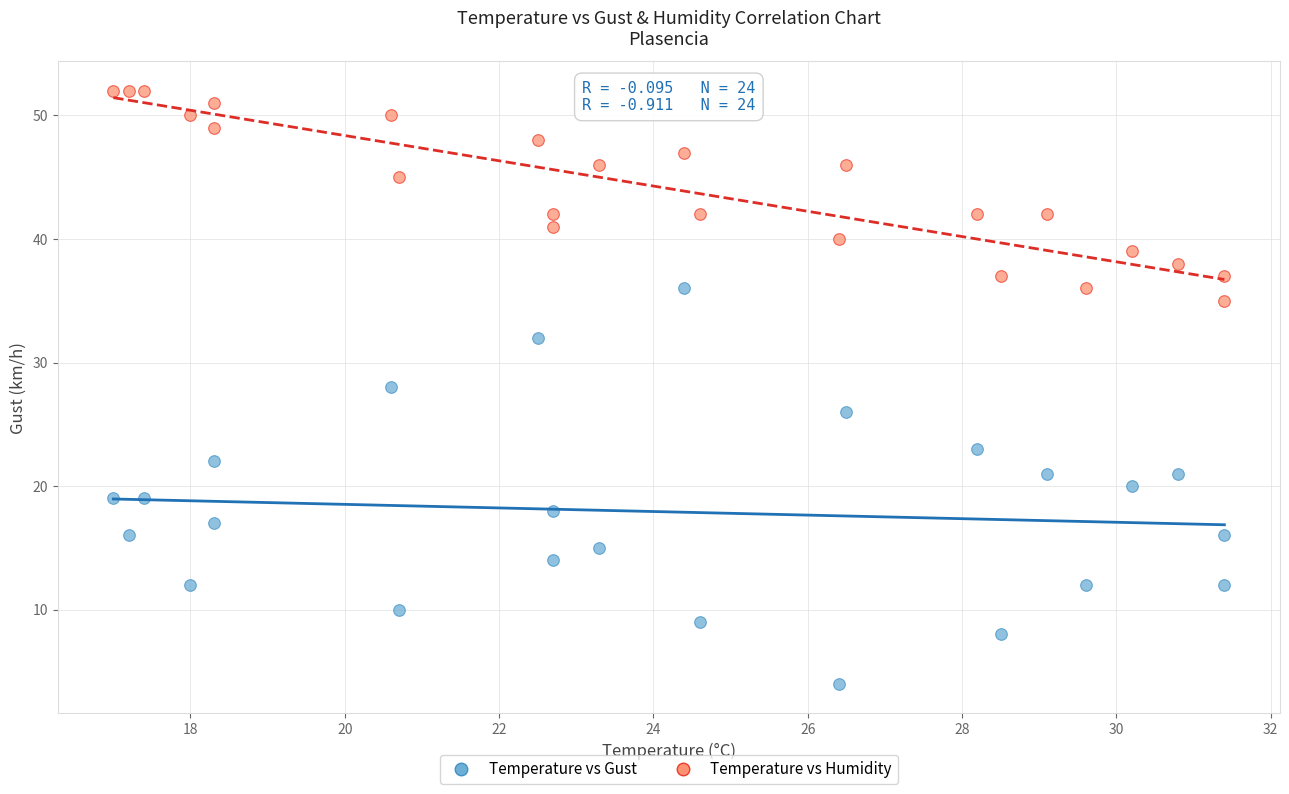

Which series has the widest spread of Y values?

Temperature vs Gust